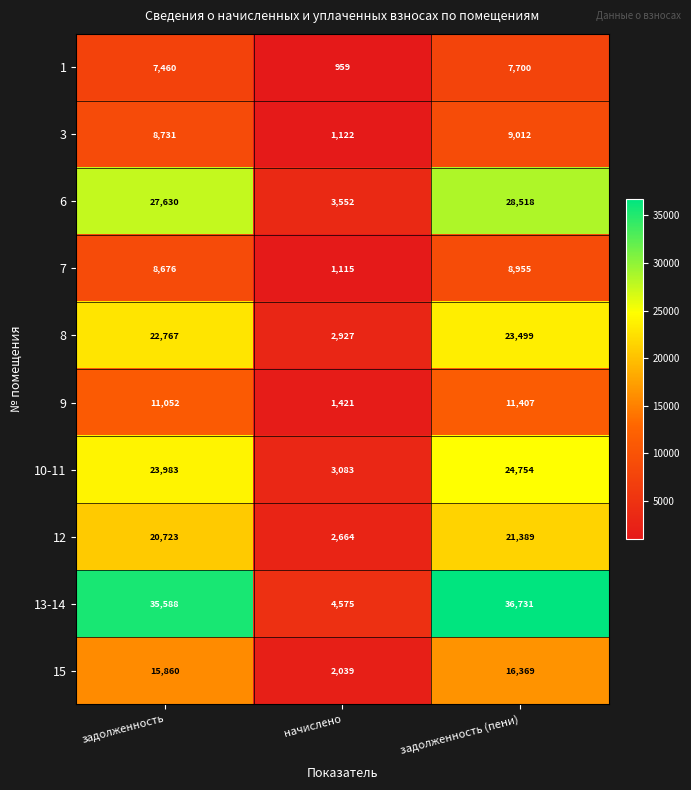

Reading left to right, extract all data points from this chart.

1: задолженность=7460	начислено=959	задолженность (пени)=7700
3: задолженность=8731	начислено=1122	задолженность (пени)=9012
6: задолженность=27630	начислено=3552	задолженность (пени)=28518
7: задолженность=8676	начислено=1115	задолженность (пени)=8955
8: задолженность=22767	начислено=2927	задолженность (пени)=23499
9: задолженность=11052	начислено=1421	задолженность (пени)=11407
10-11: задолженность=23983	начислено=3083	задолженность (пени)=24754
12: задолженность=20723	начислено=2664	задолженность (пени)=21389
13-14: задолженность=35588	начислено=4575	задолженность (пени)=36731
15: задолженность=15860	начислено=2039	задолженность (пени)=16369